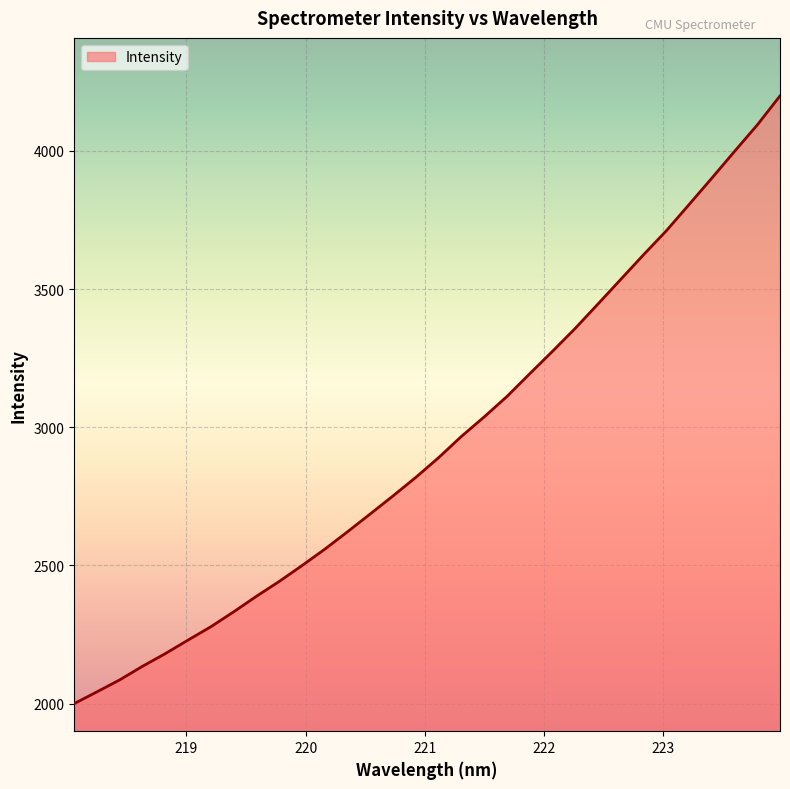

What is the minimum value shown in the chart?

1999.9